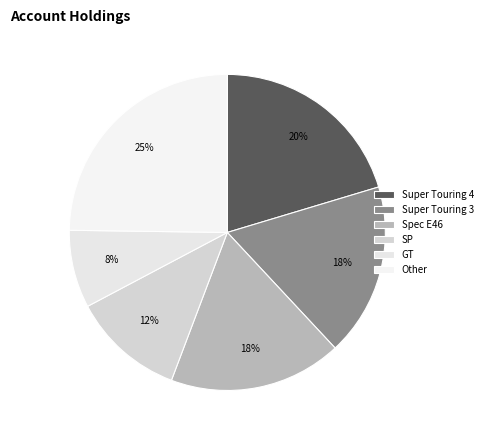

To the nearest percent, what portion does Super Touring 3 represent?

18%